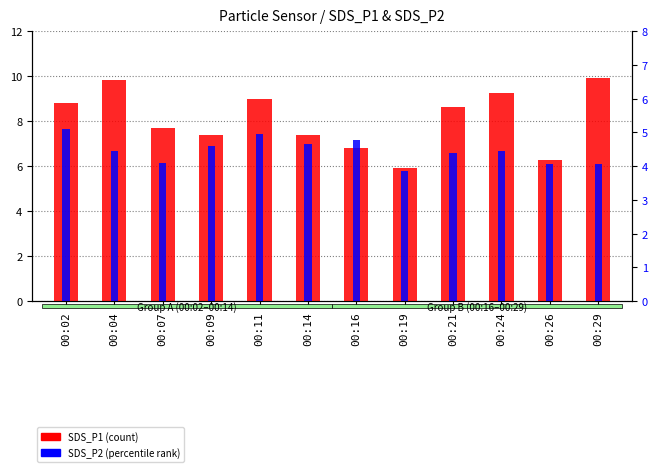

Which label corresponds to the smallest value in the chart?

00:19